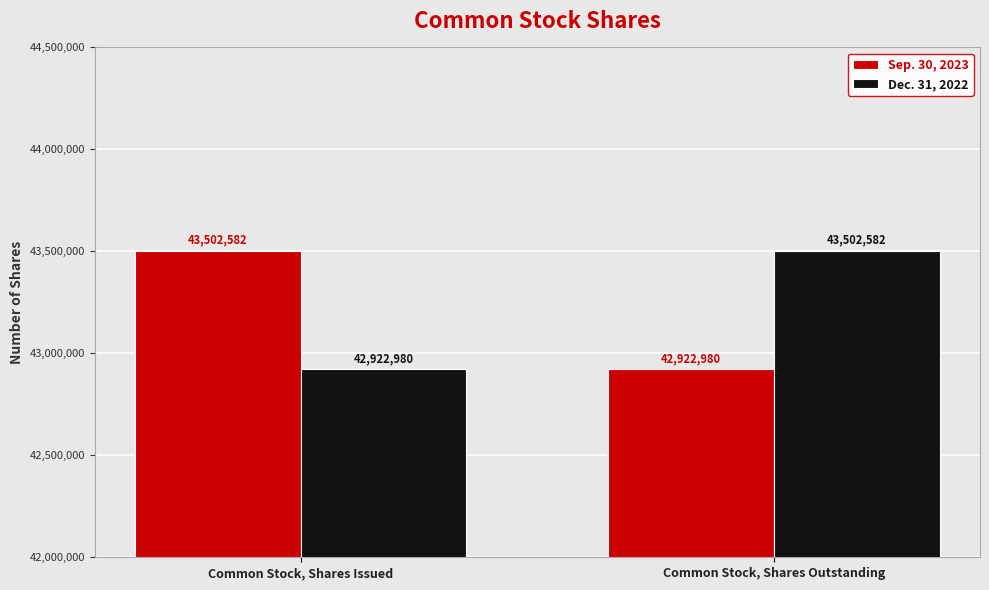

How many distinct data groups are displayed?

2